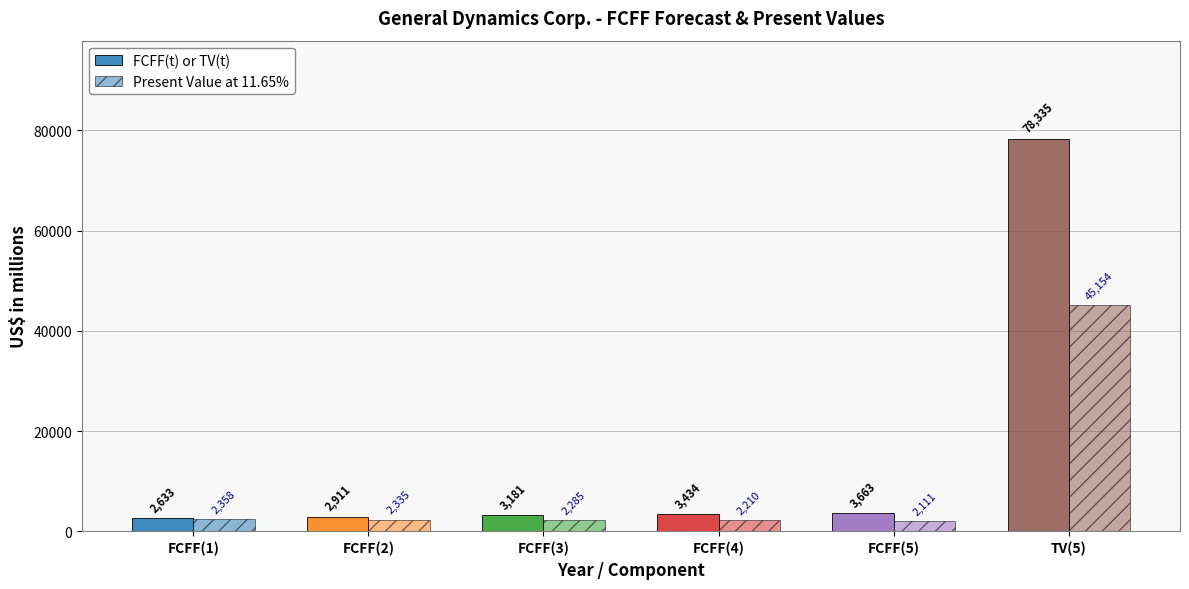

Which series changed the most between FCFF(4) and TV(5)?

FCFF(t) or TV(t)